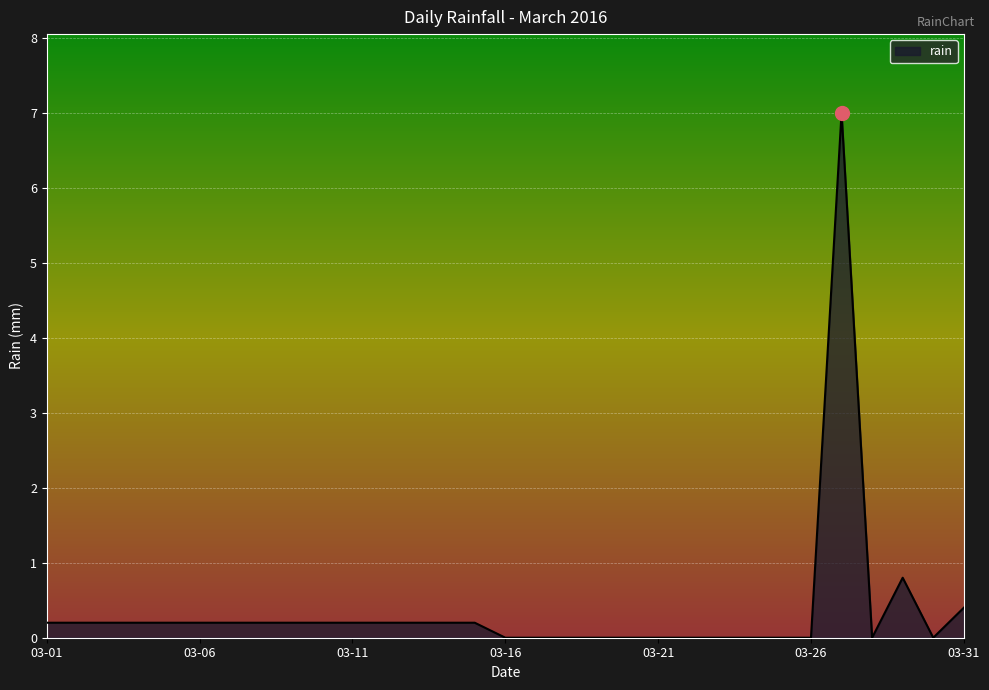

What is the difference between the maximum and minimum values?

7.0